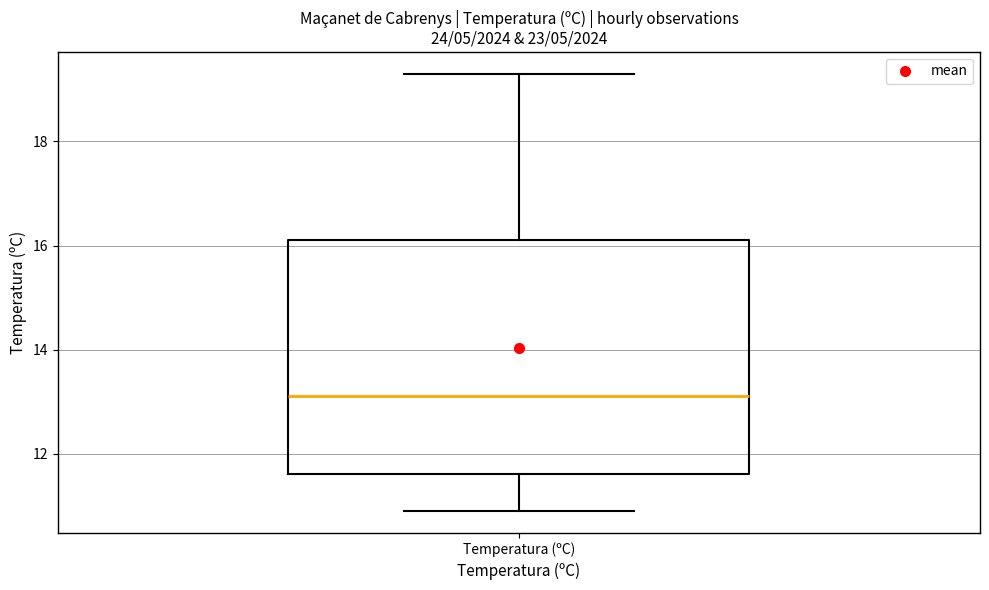

Transcribe this box plot: give where the median line is, the range the box spans, and where the two whiskers end, as read against the y-axis. The values are not printed on the chart, so give them approximately, as read against the axis.

median 13.2, box 11.6 to 16.2, whiskers 11.0 to 19.4